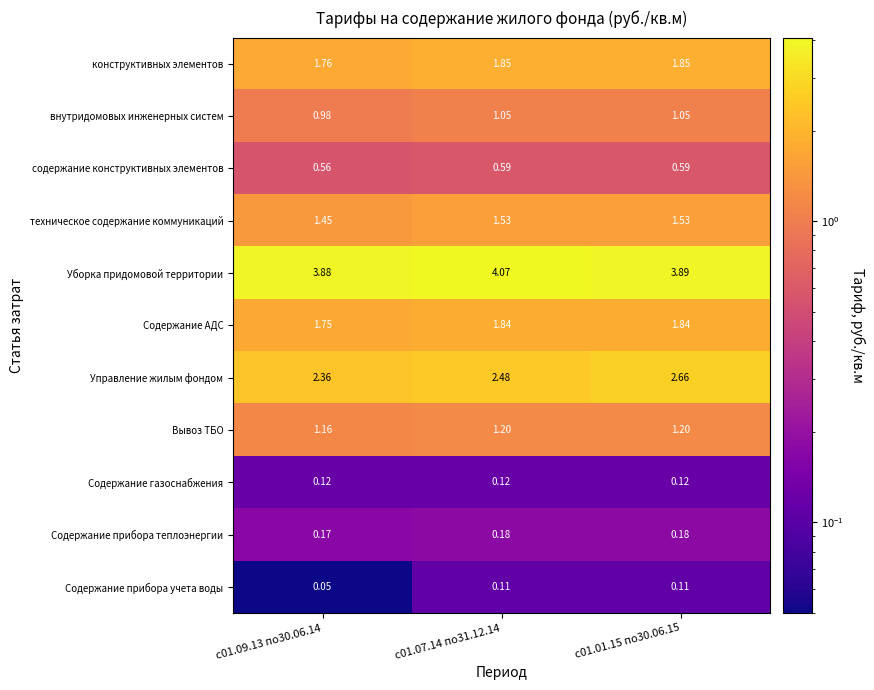

Which series has the widest spread of values?

Управление жилым фондом